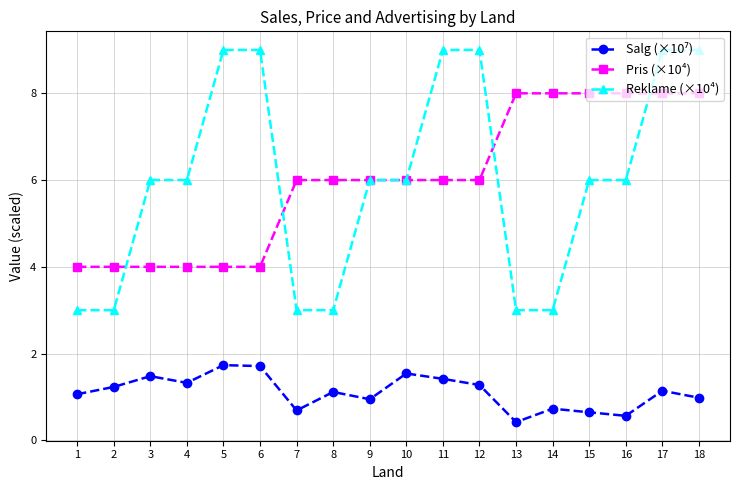

What is the maximum value for Reklame (×10⁴)?

9.0